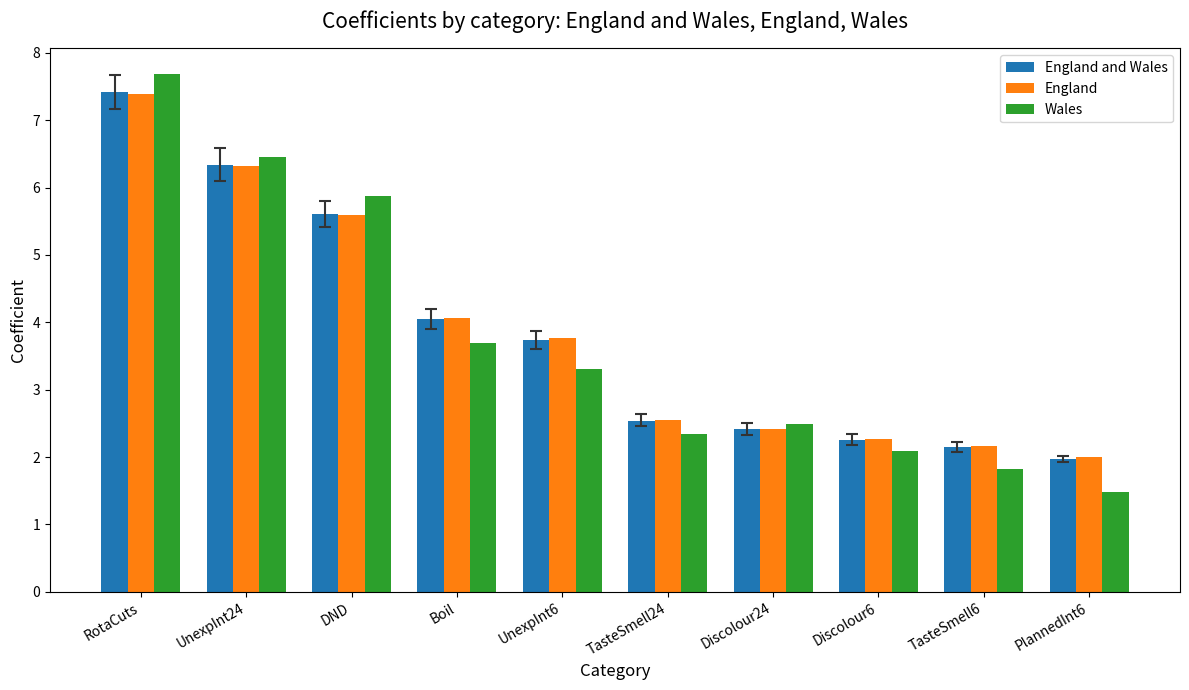

How many bars are there in each group?

3